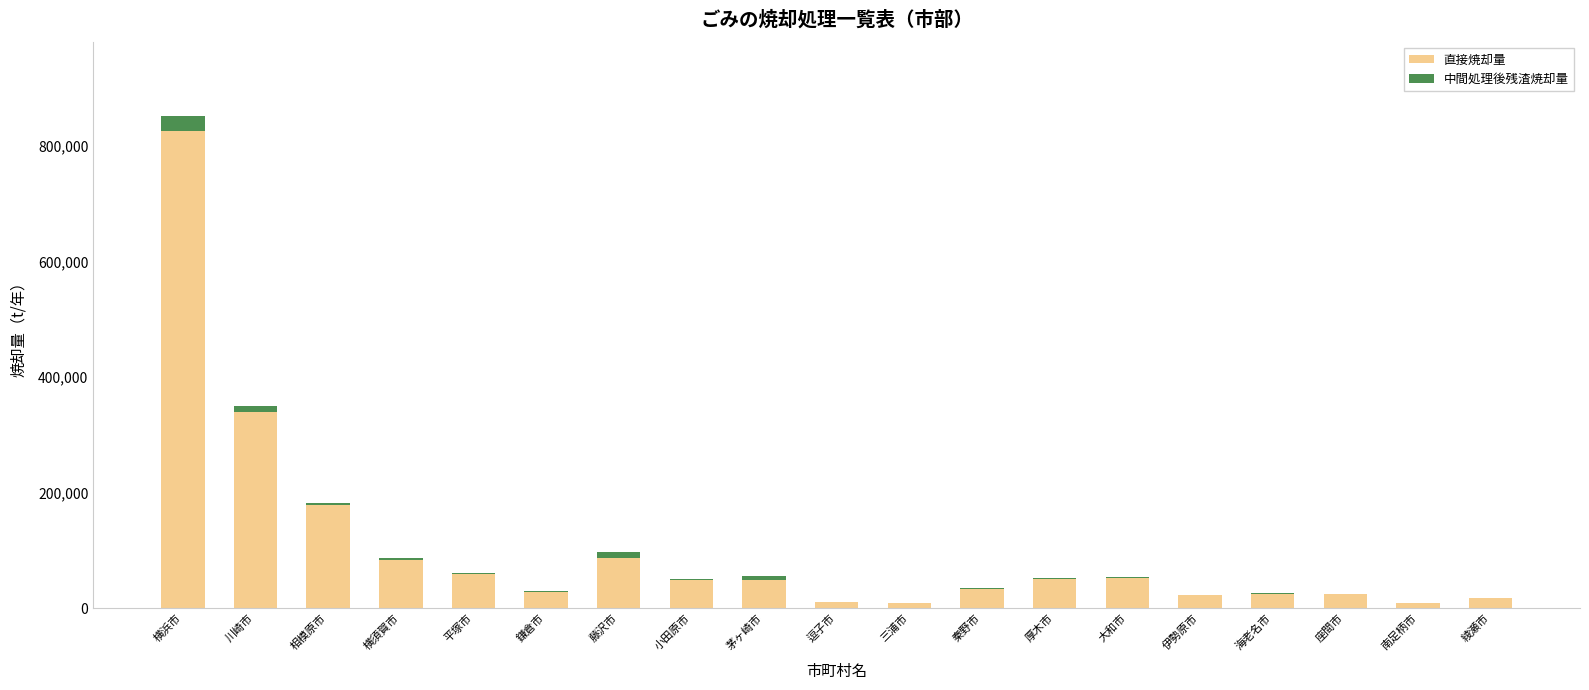

At which category is the sum across all series the highest?

横浜市